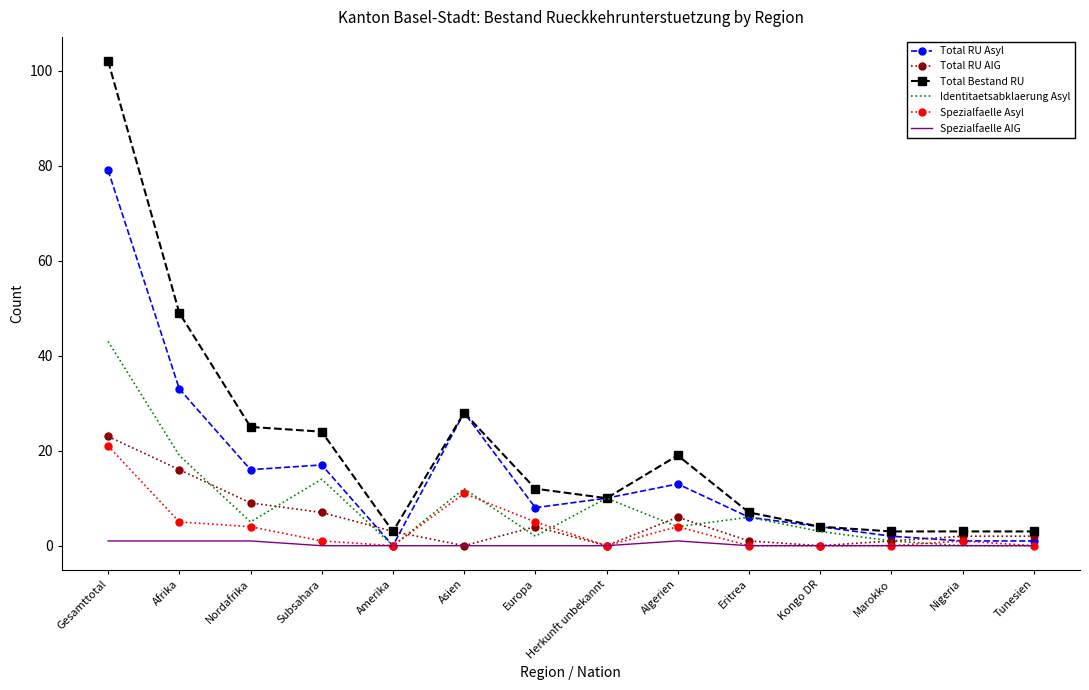

What is the average value of the Total Bestand RU series?

21